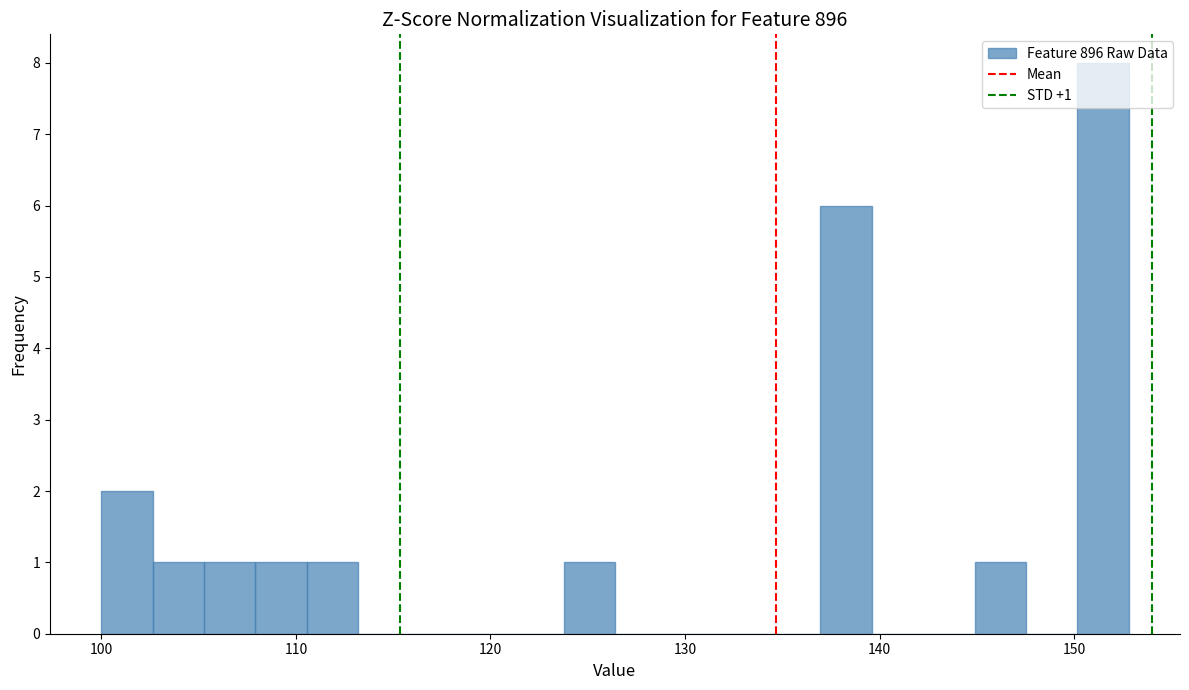

Around what value on the x-axis is the tallest bar? Give the approximate position of its centre, as read against the axis.

151